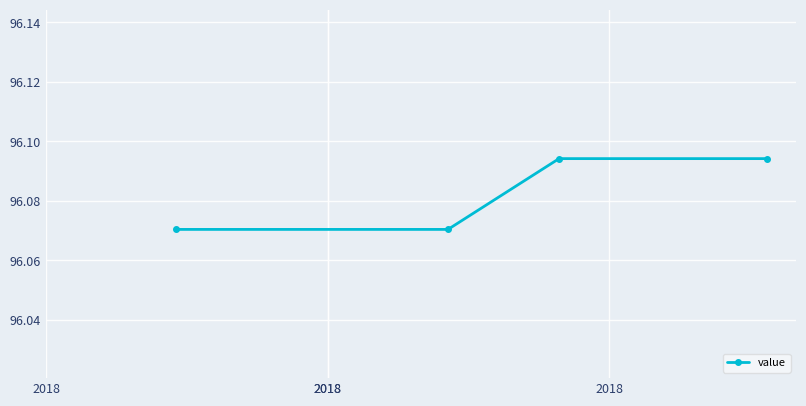

How many values are between 96 and 97?

4